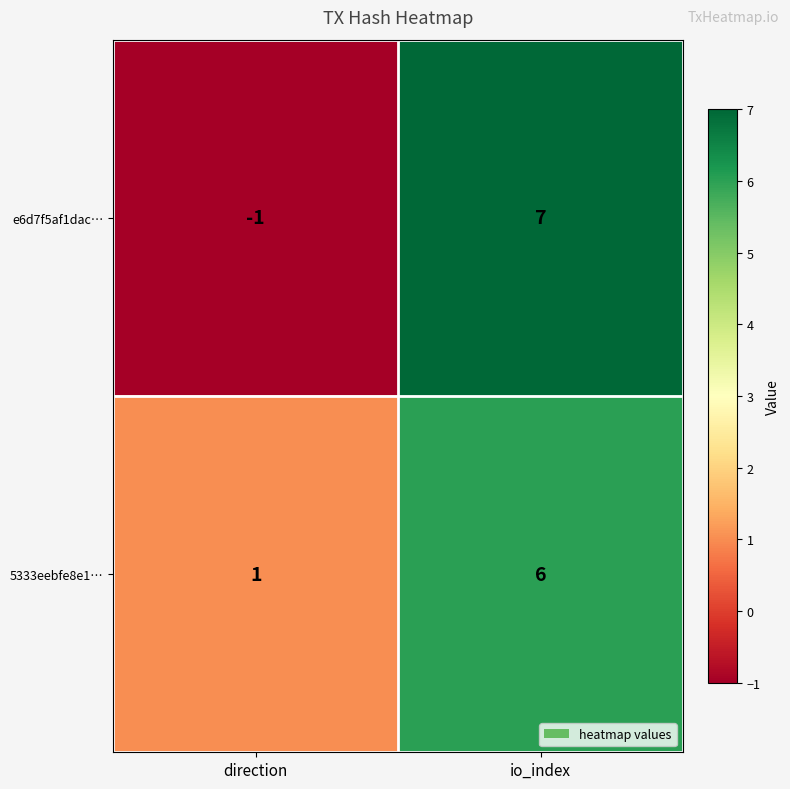

Read the 5333eebfe8e1… value at io_index.

6